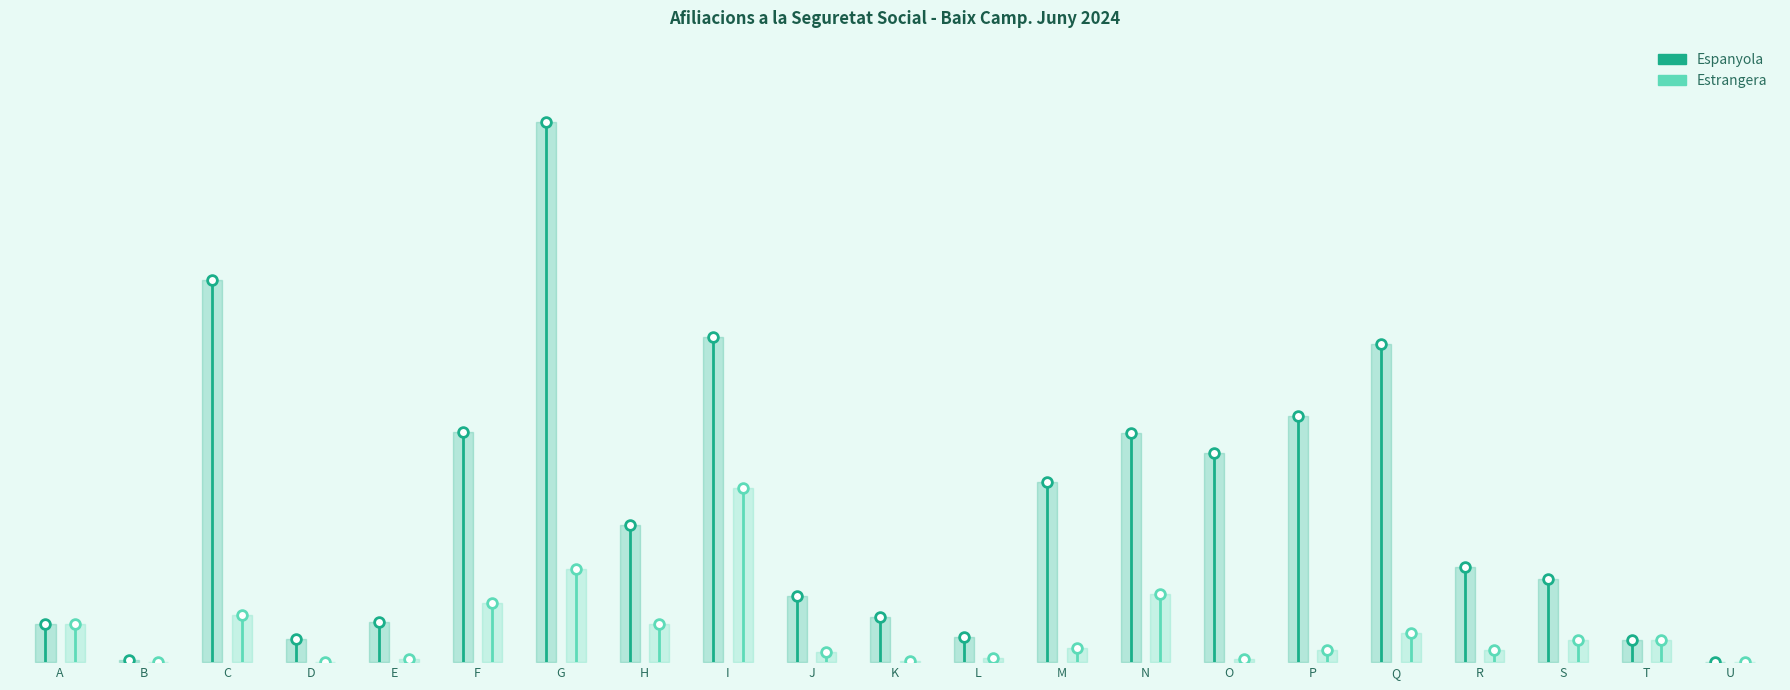

How many values in Estrangera are above zero?

20